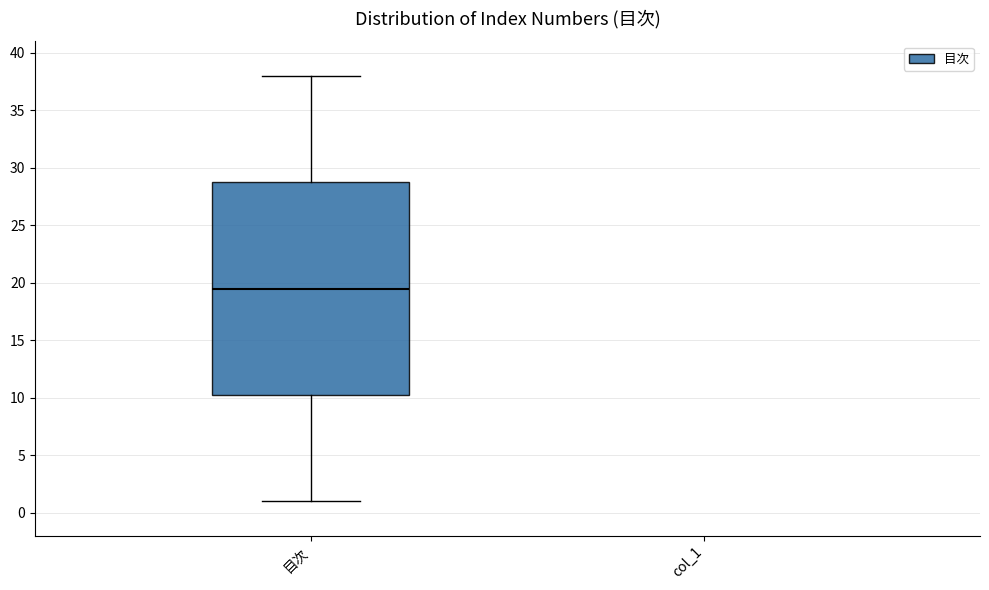

Read this box plot against the y-axis: the position of the median line, the range covered by the box, and the ends of both whiskers. The values are not printed on the chart, so give them approximately, as read against the axis.

median 19.5, box 10.5 to 29.0, whiskers 1.0 to 38.0